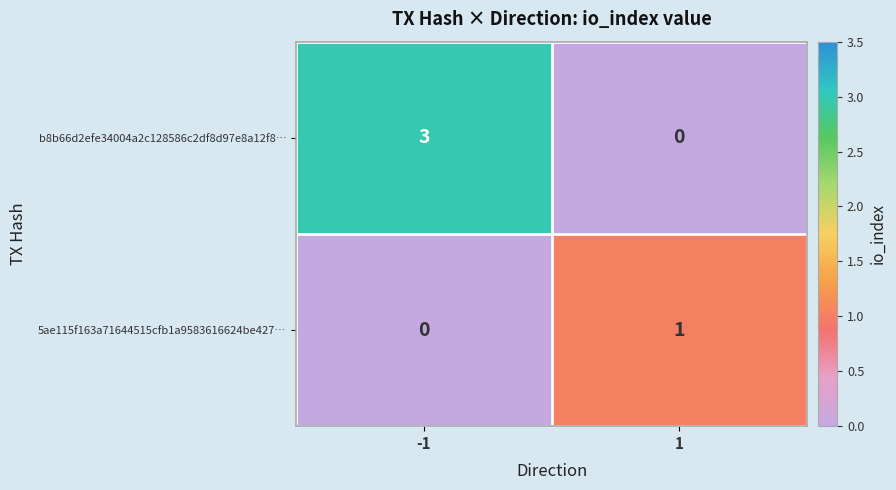

Rank the categories by b8b66d2efe34004a2c128586c2df8d97e8a12f8… value from lowest to highest.

1, -1